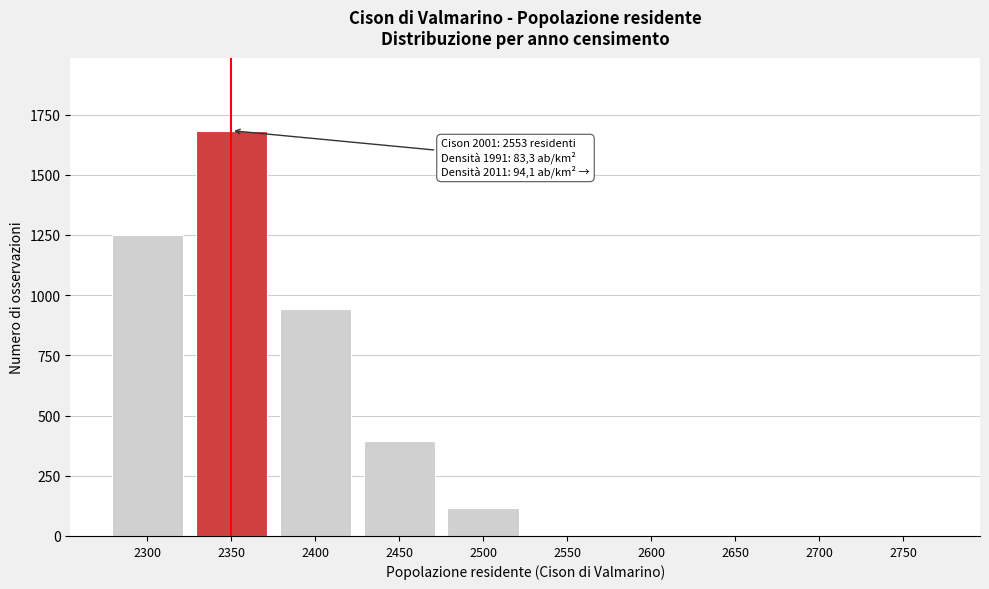

Reading left to right, what are all the values shown in this chart?

2300=1249	2350=1683	2400=941	2450=395	2500=118	2550=0	2600=0	2650=0	2700=0	2750=0